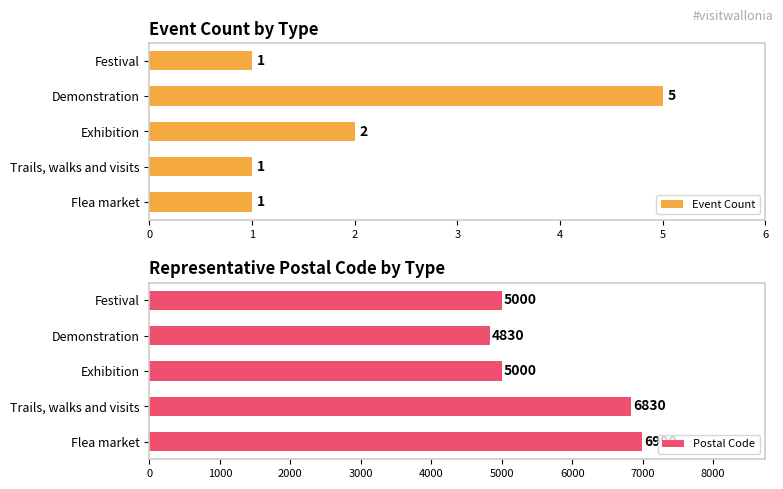

The Event Count series shows 2 at Demonstration. True or false?

False